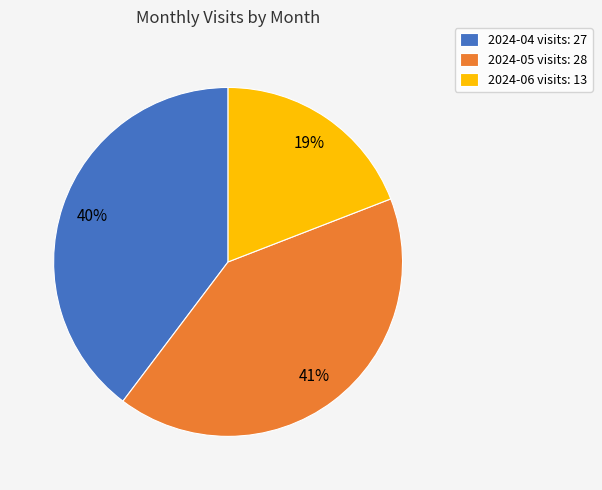

Which category has the smallest portion of the pie?

2024-06